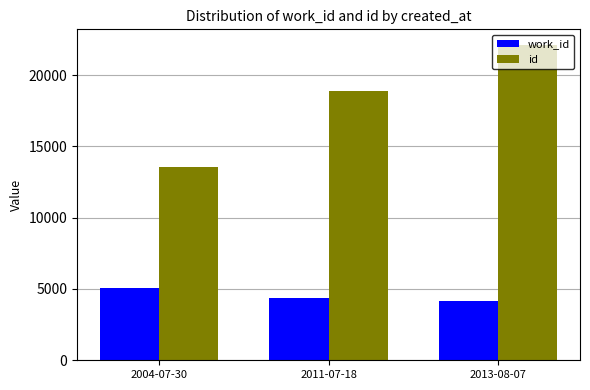

What is the label of the 3rd bar from the right?

2004-07-30